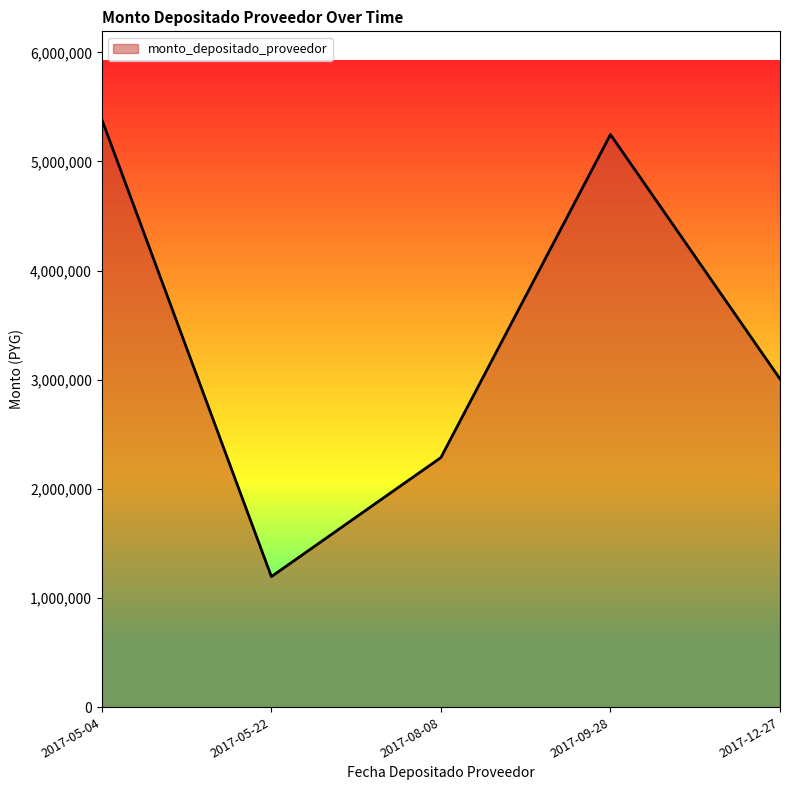

Between 2017-05-22 and 2017-09-28, which is larger?

2017-09-28